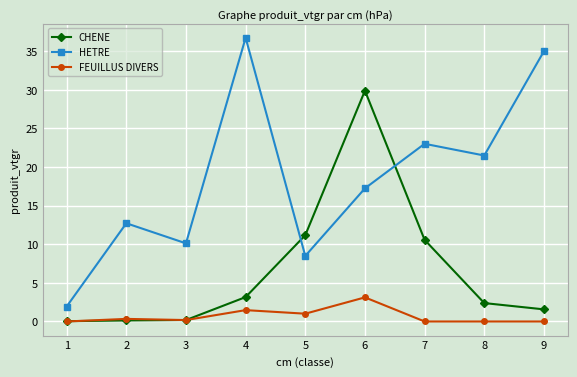

How many interior local peaks does the HETRE series have?

3